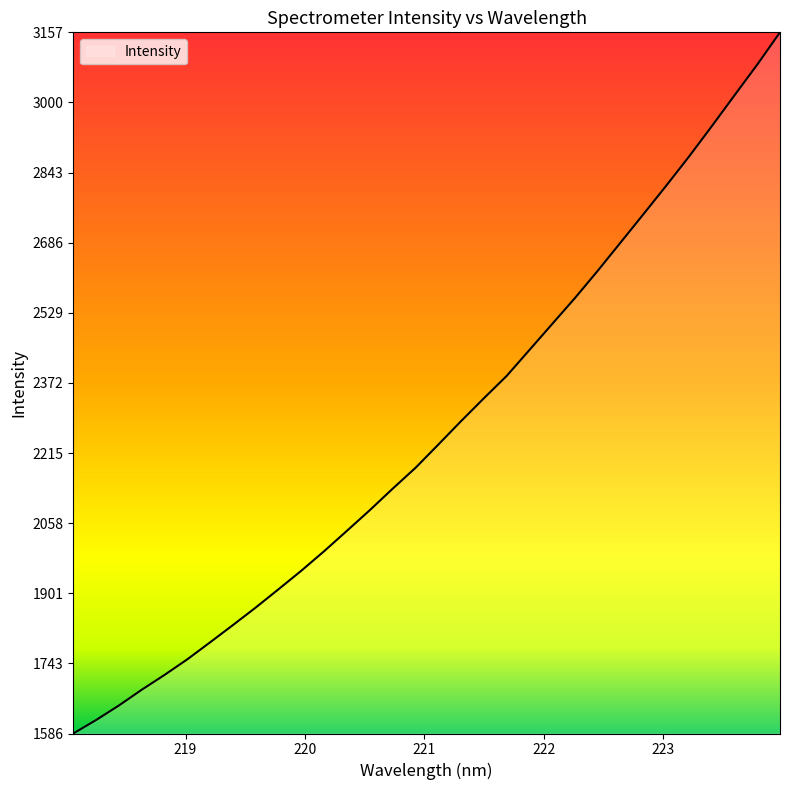

What is the smallest value displayed?

1586.3